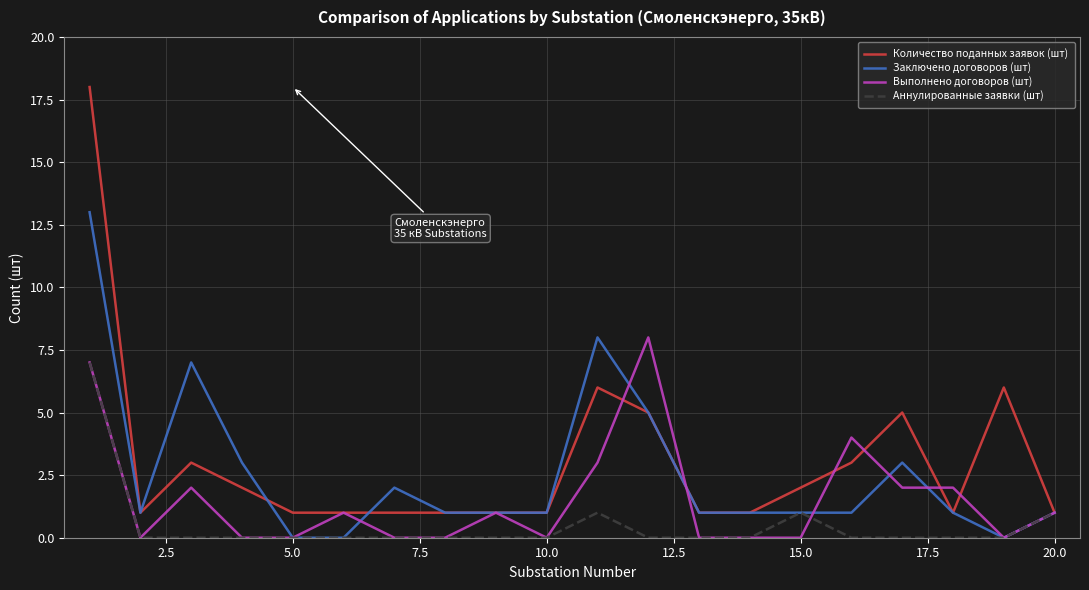

Rank the series by their maximum value, from highest to lowest.

Количество поданных заявок (шт), Заключено договоров (шт), Выполнено договоров (шт), Аннулированные заявки (шт)